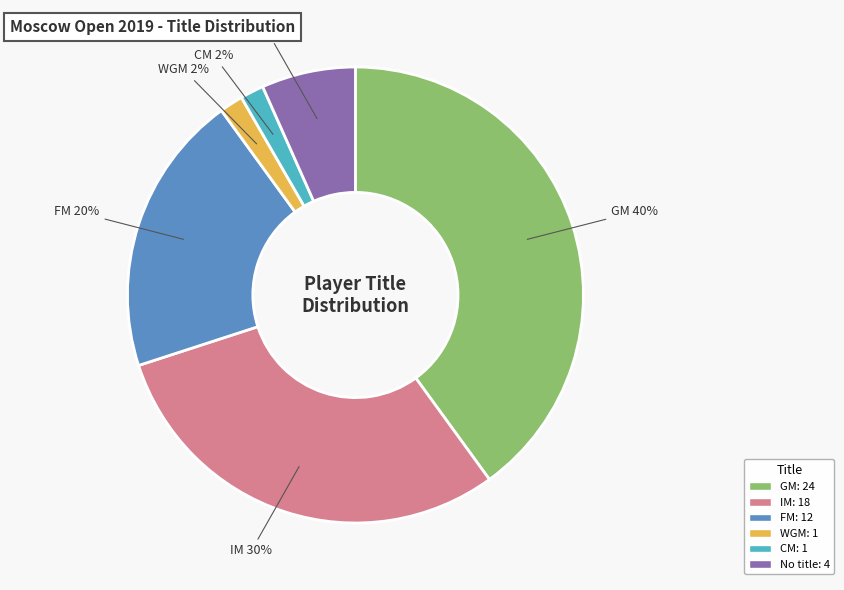

To the nearest percent, what is the difference between the largest and smallest slice percentages?

38%